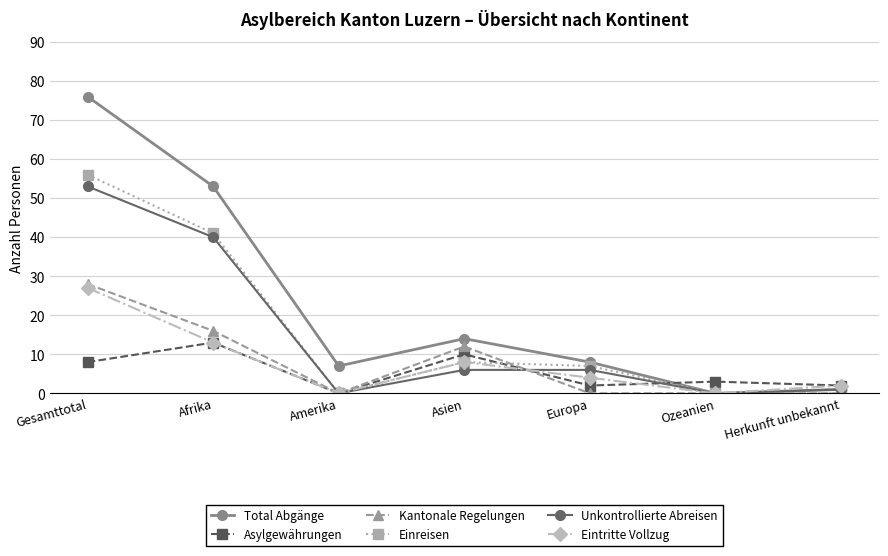

Which series has the largest range (max minus min)?

Total Abgänge